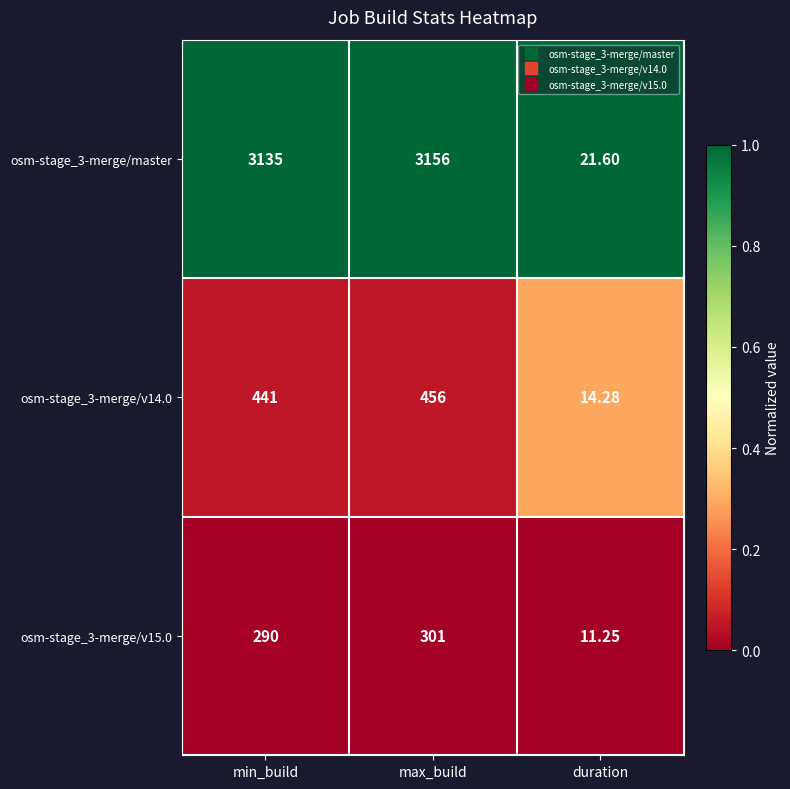

Is the value of osm-stage_3-merge/v14.0 at max_build greater than the value of osm-stage_3-merge/v15.0 at min_build?

Yes